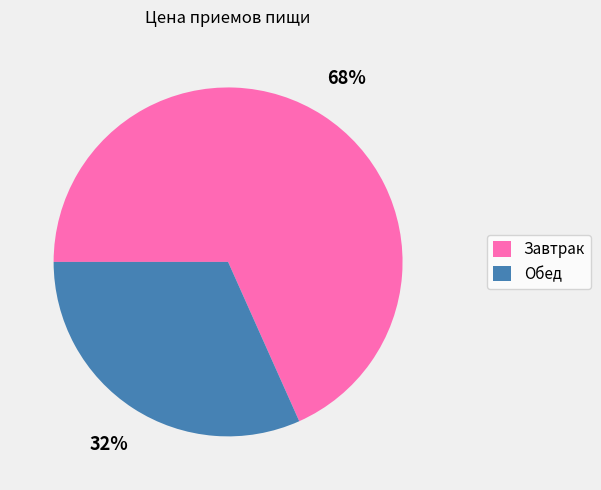

How many segments does this pie chart have?

2